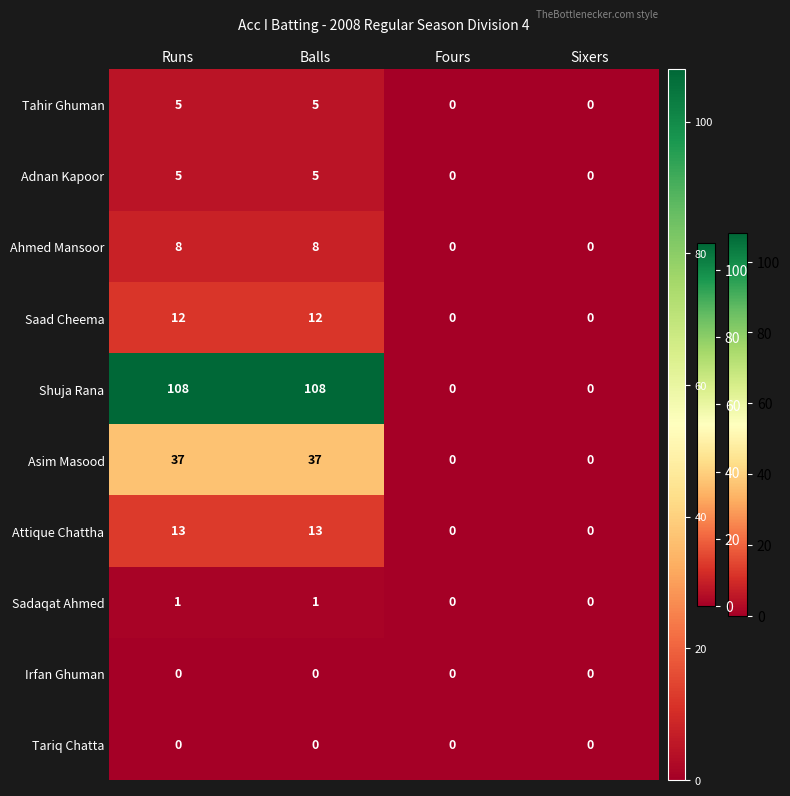

At how many categories does at least one series exceed 87?

2